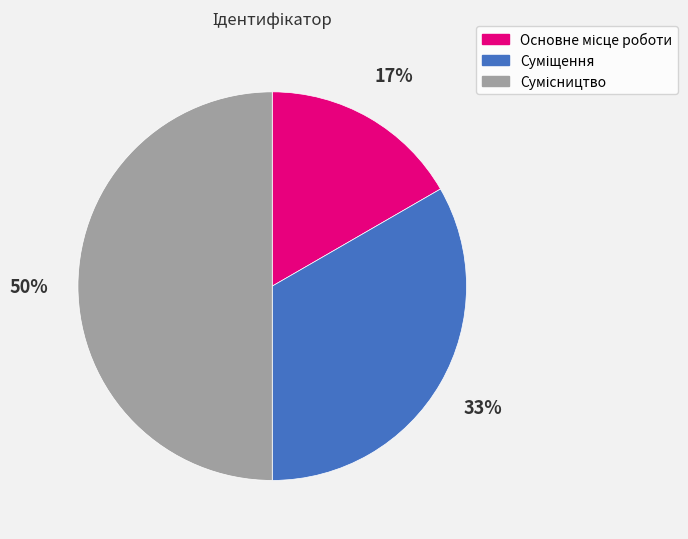

To the nearest percent, what is the average slice percentage?

33%